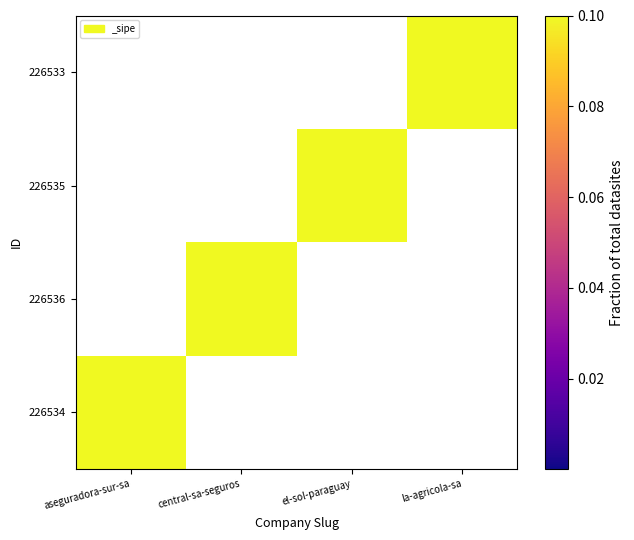

At which category does the chart reach its peak across all series?

aseguradora-sur-sa